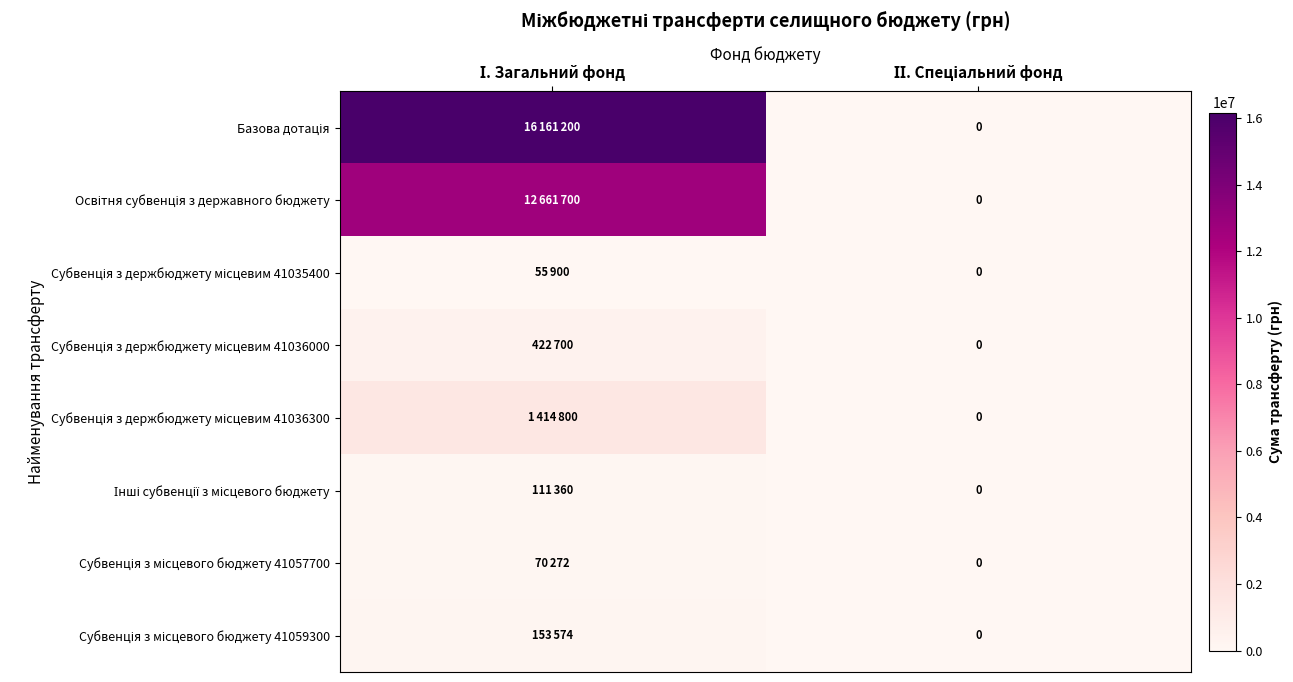

Is the value of Субвенція з держбюджету місцевим 41036300 at І. Загальний фонд greater than the value of Субвенція з держбюджету місцевим 41036000 at ІІ. Спеціальний фонд?

Yes